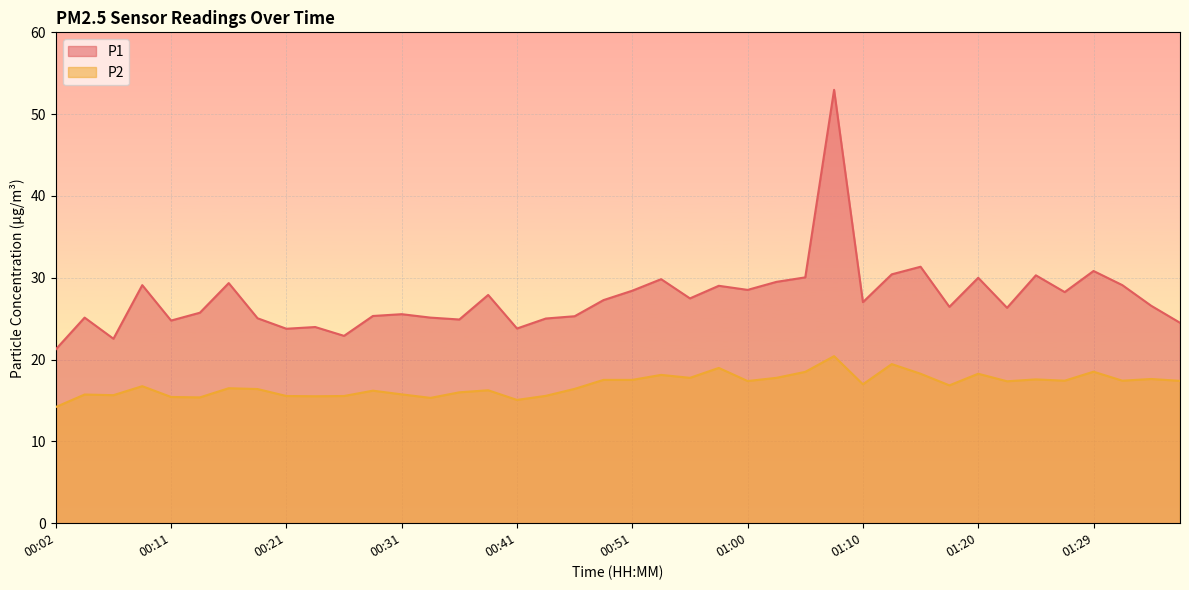

How many lines are shown in the chart?

2